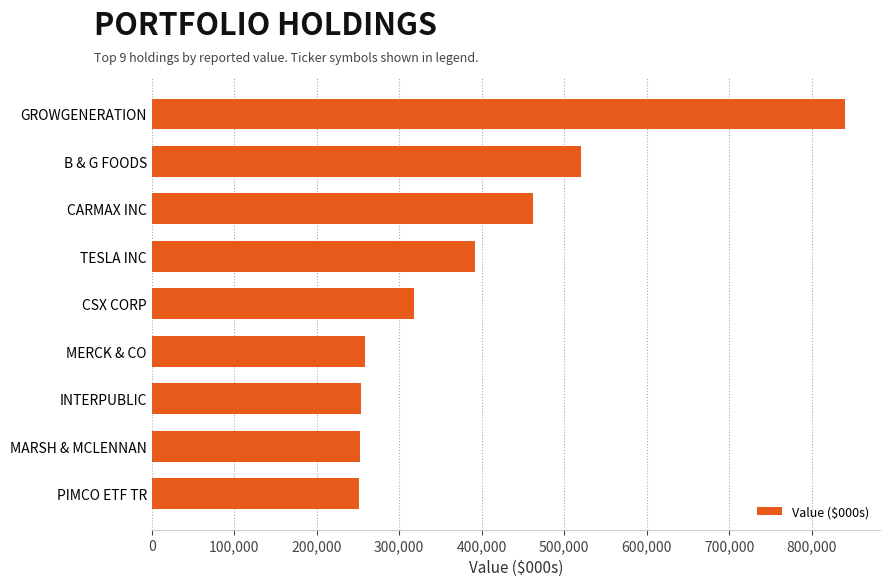

The value at INTERPUBLIC is 254000. True or false?

True